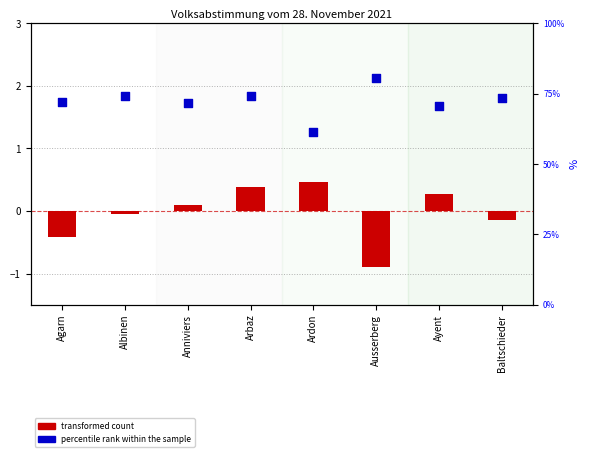

Which series contains the highest Y value?

percentile rank within the sample